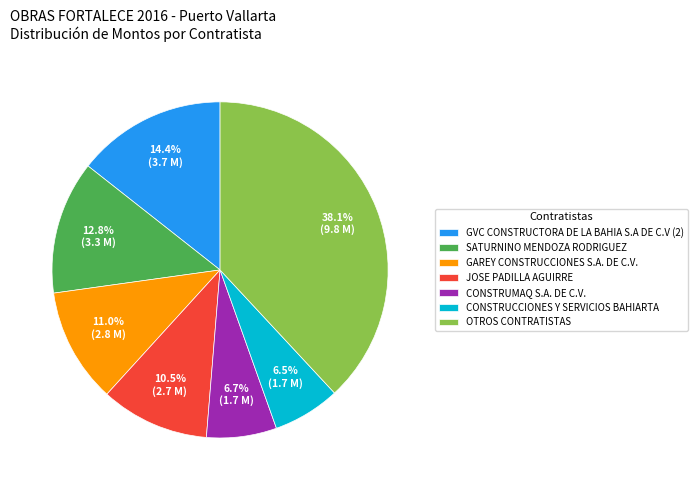

Which category has the biggest portion of the pie?

OTROS CONTRATISTAS